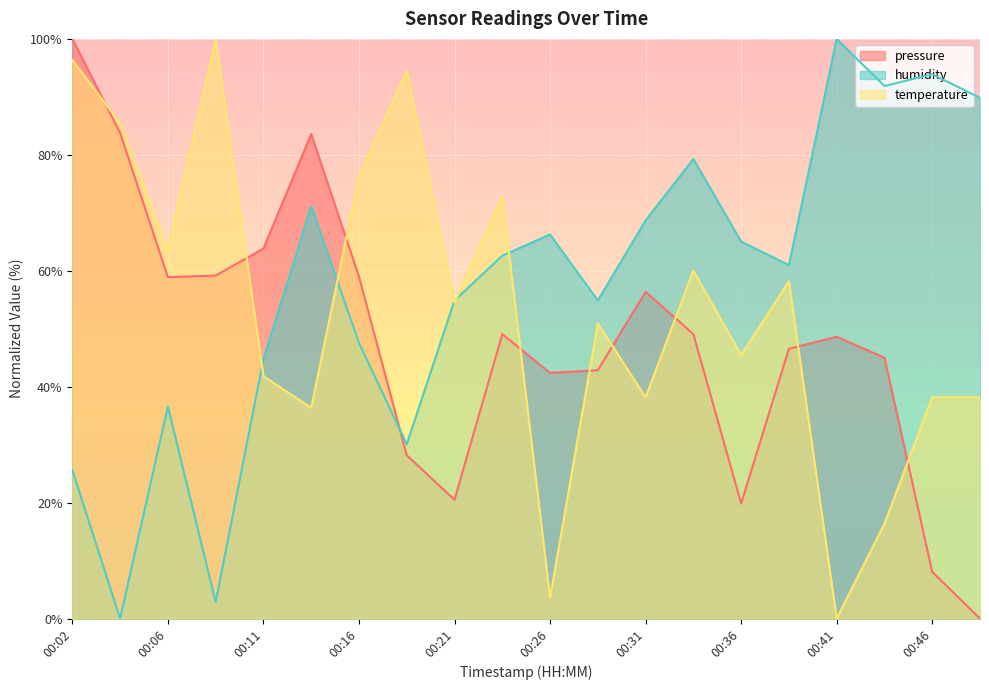

At which category does humidity reach its first local valley?

00:04